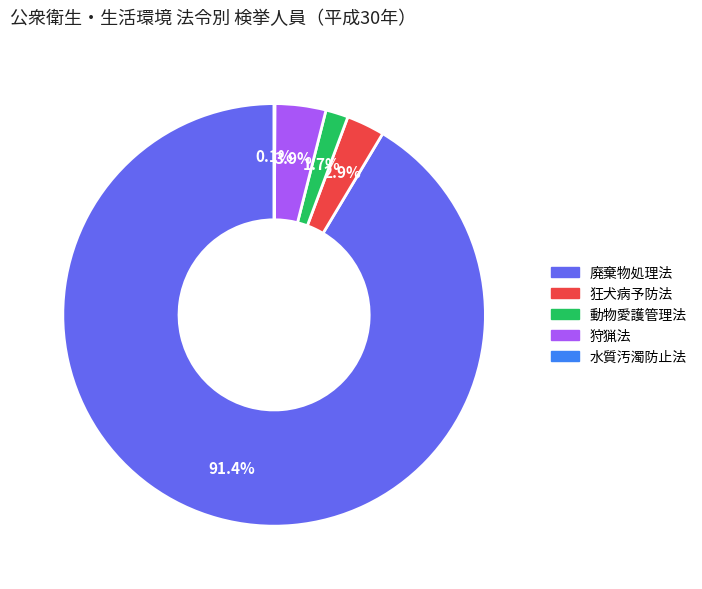

Which slice is the largest?

廃棄物処理法